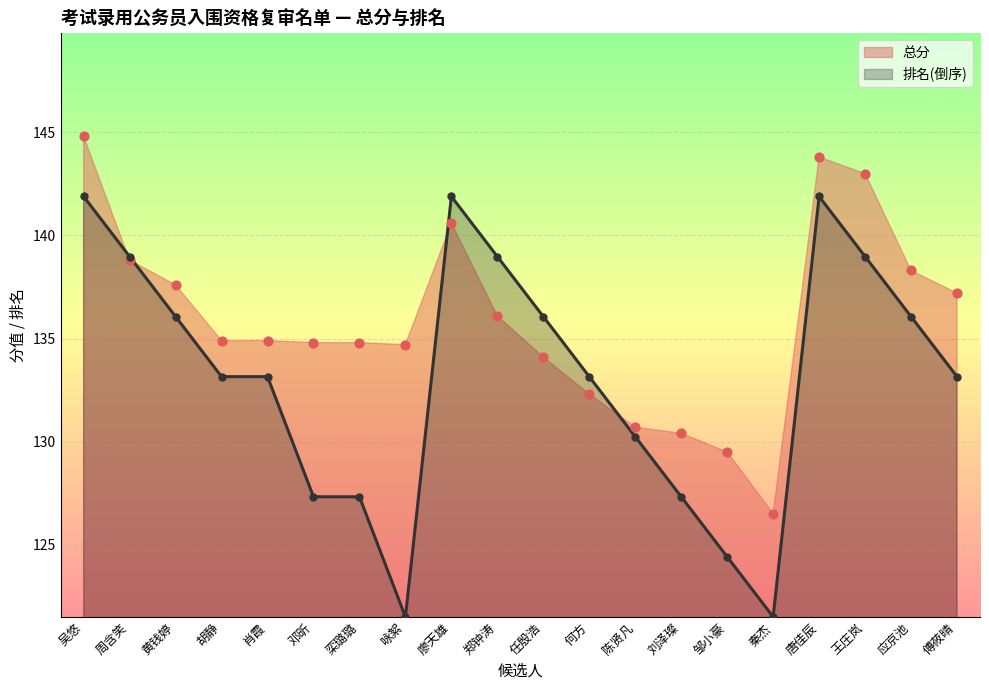

Which series contains the lowest Y value?

排名